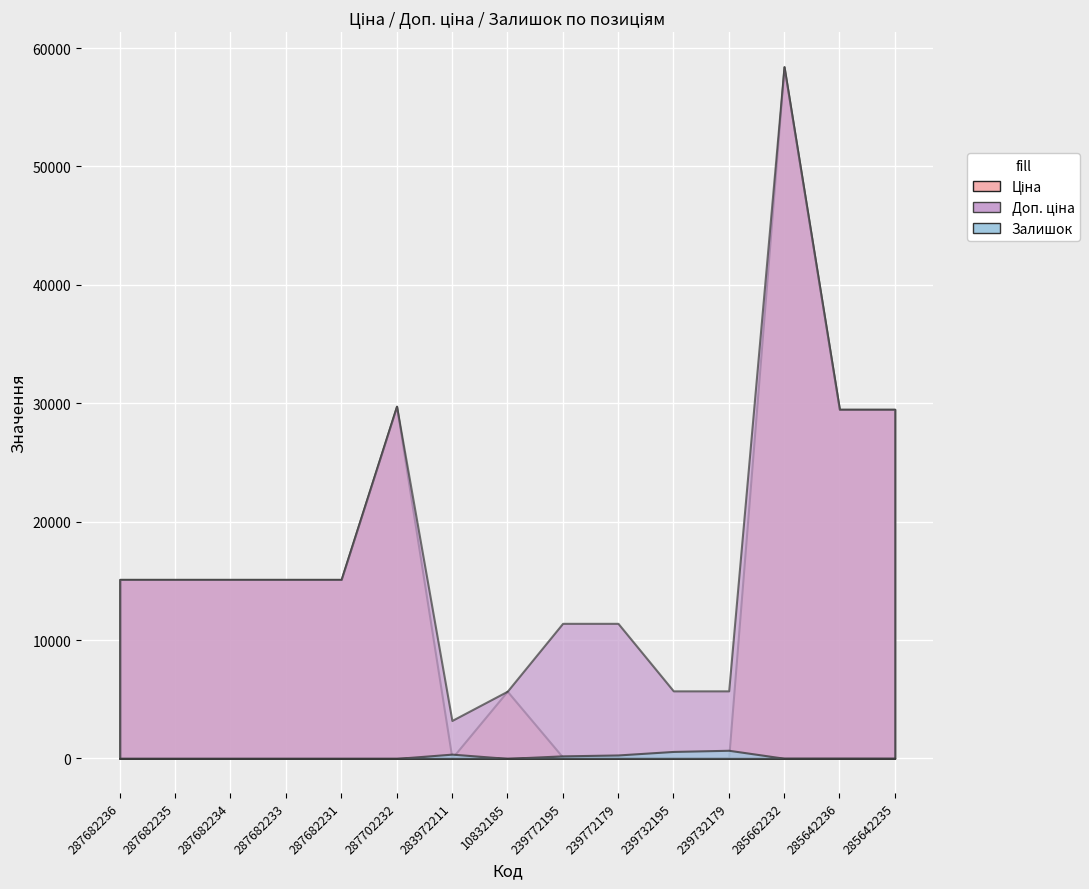

At which category is the sum across all series the highest?

285662232